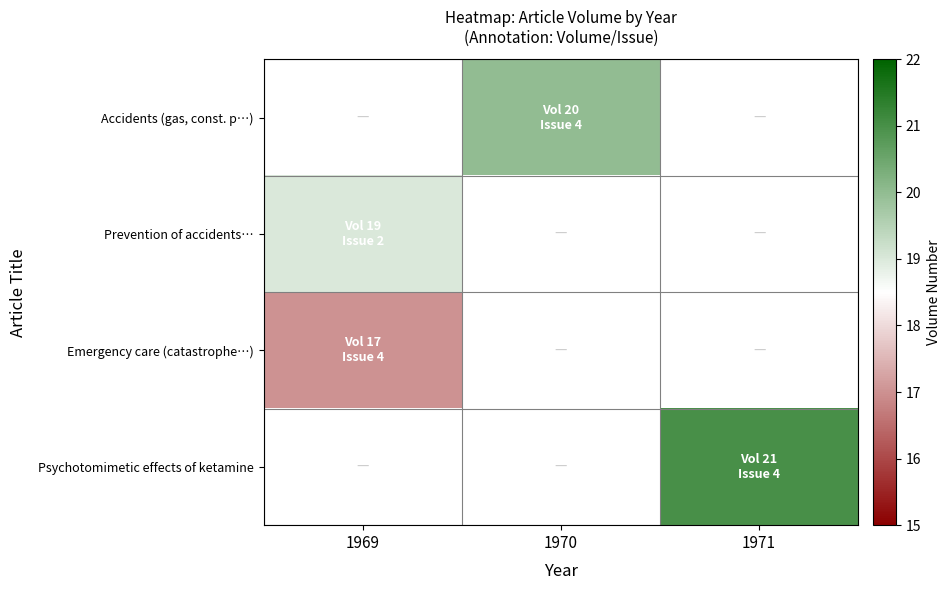

How many categories are shown in the chart?

3